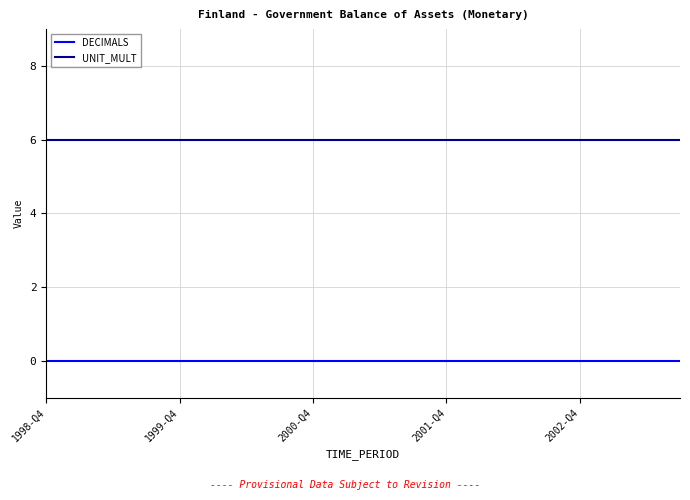

Is this an area chart (filled region under the line)?

No